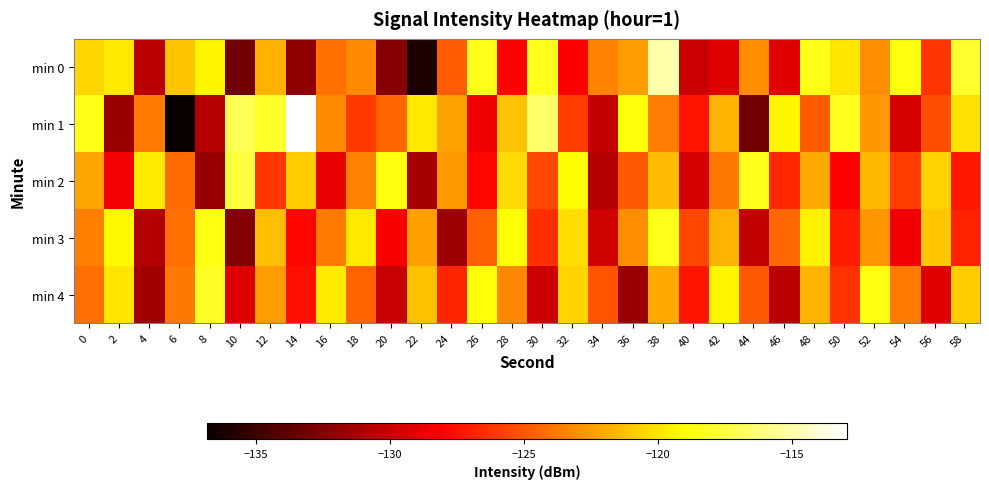

Between 34 and 6, which is larger?

6